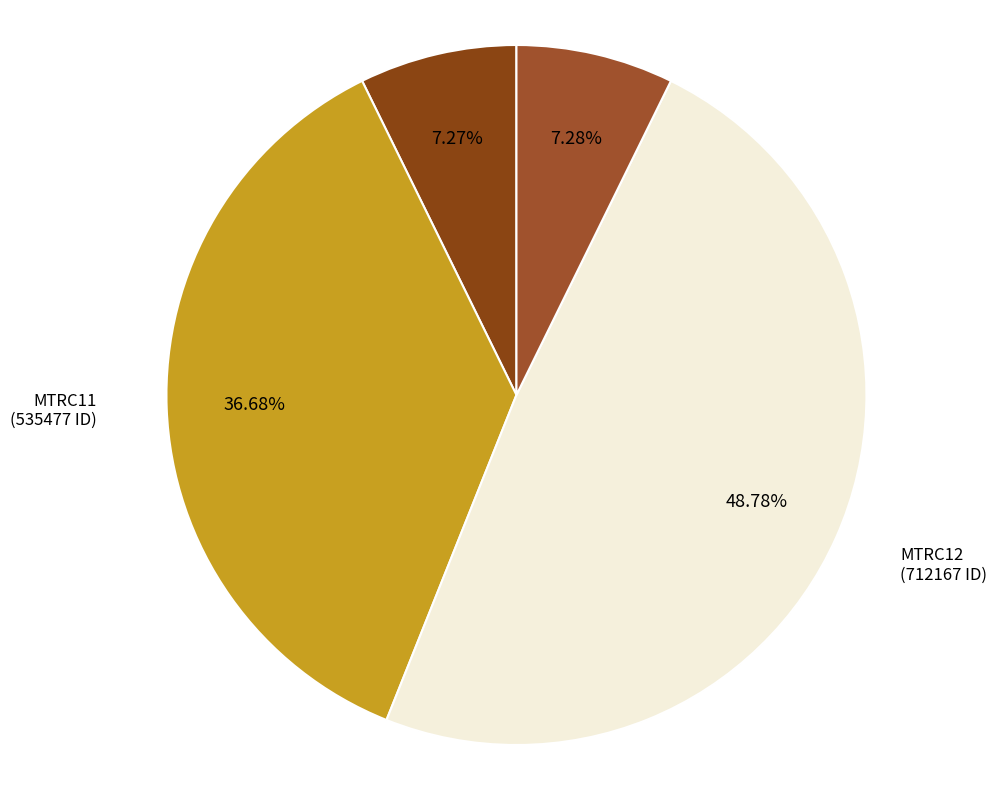

How many slices are in this pie chart?

4